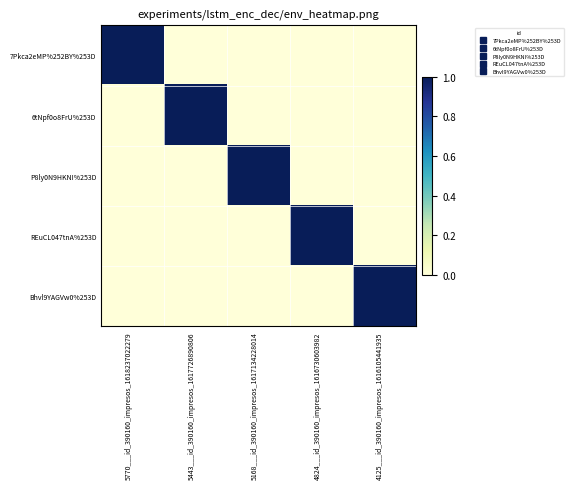

How many distinct data groups are displayed?

5